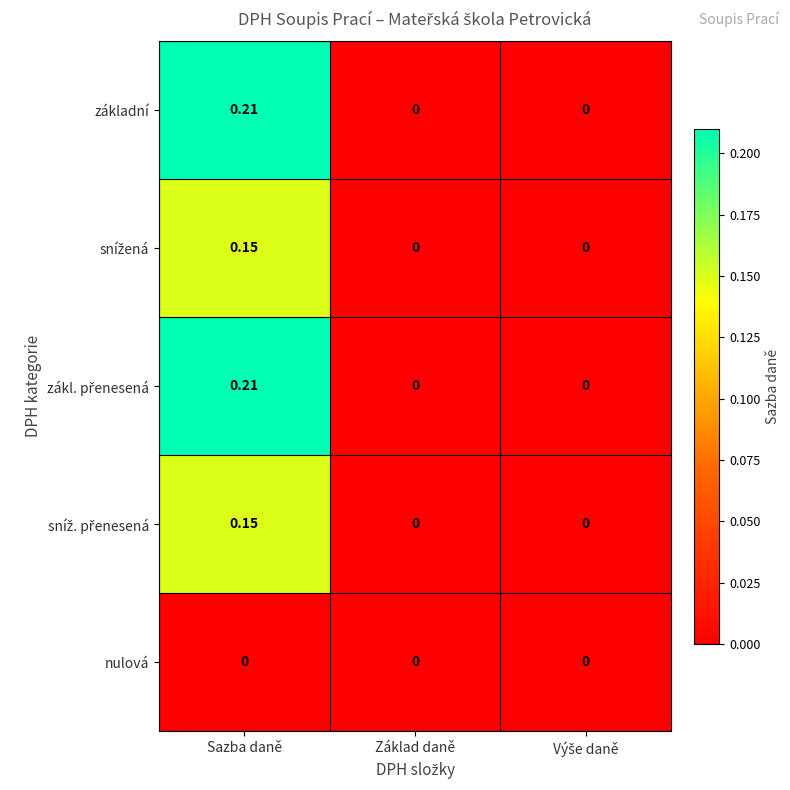

At which category is the sum across all series the highest?

Sazba daně